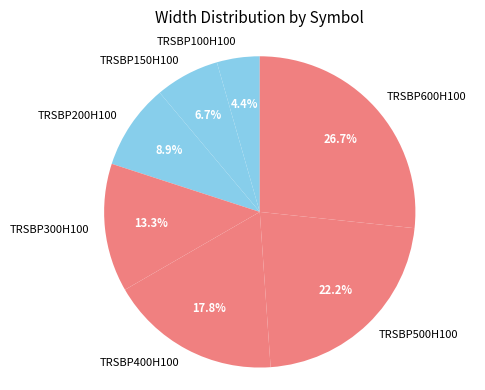

To the nearest percent, what is the average slice percentage?

14%